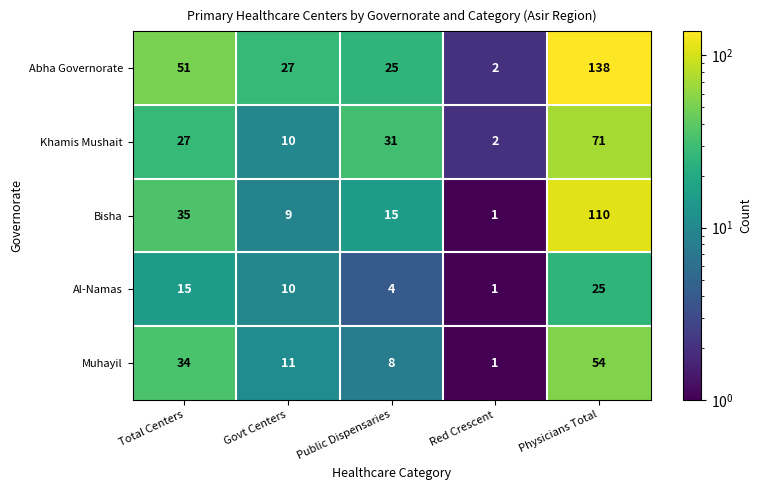

The value of Muhayil at Physicians Total is 78. True or false?

False